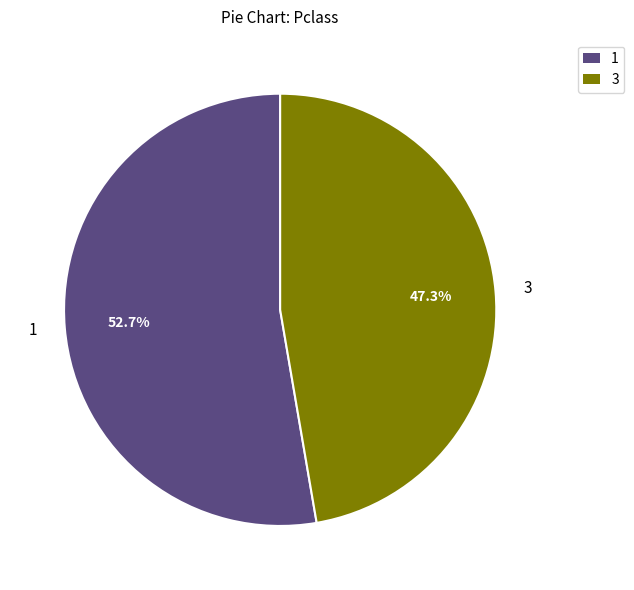

Is there any slice that represents more than half of the pie?

Yes